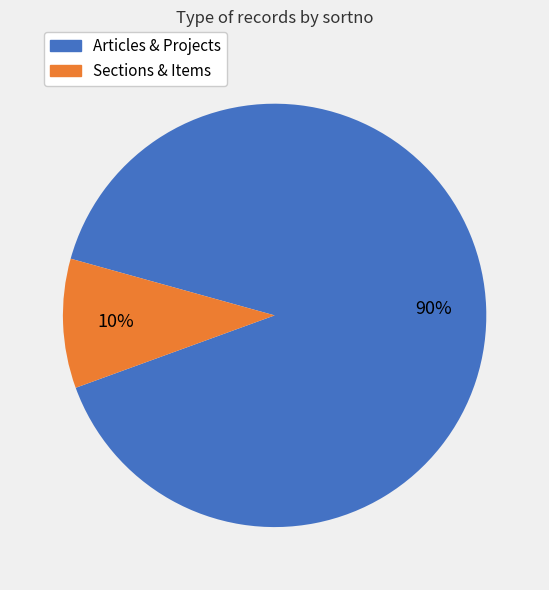

Does any single category account for the majority?

Yes